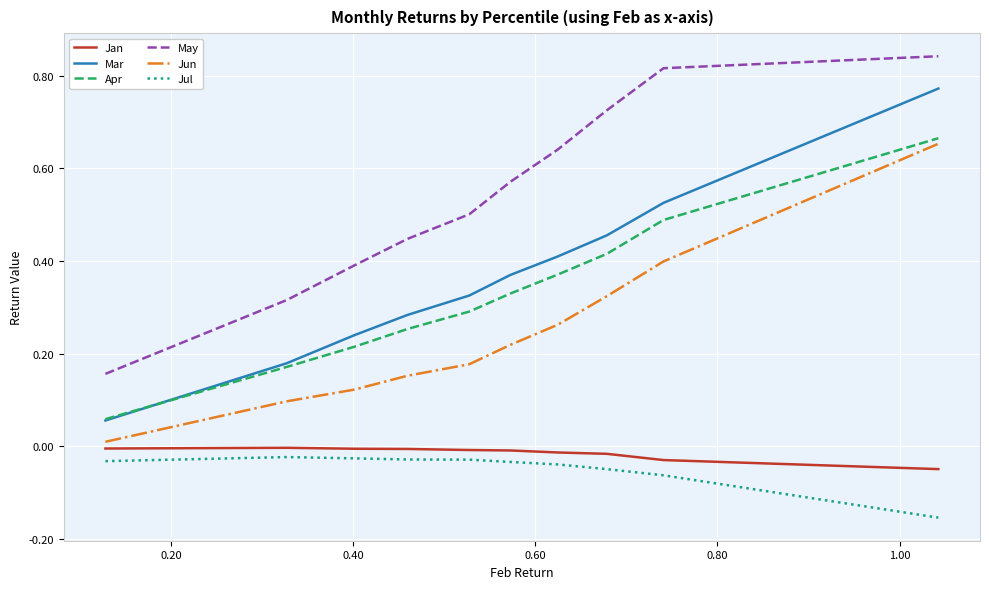

What are all the series names shown in the legend?

Jan, Mar, Apr, May, Jun, Jul